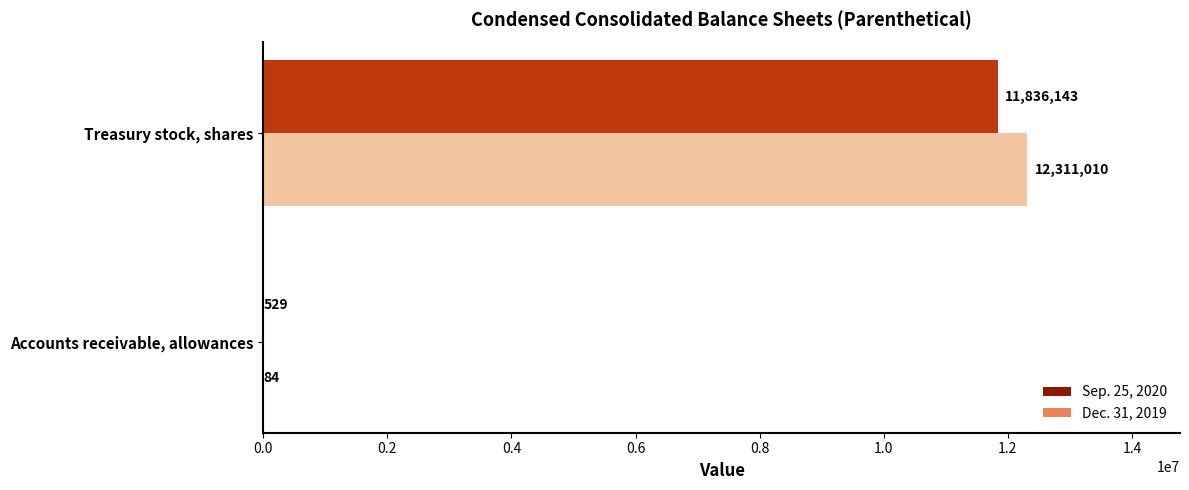

At which category is the sum across all series the highest?

Treasury stock, shares